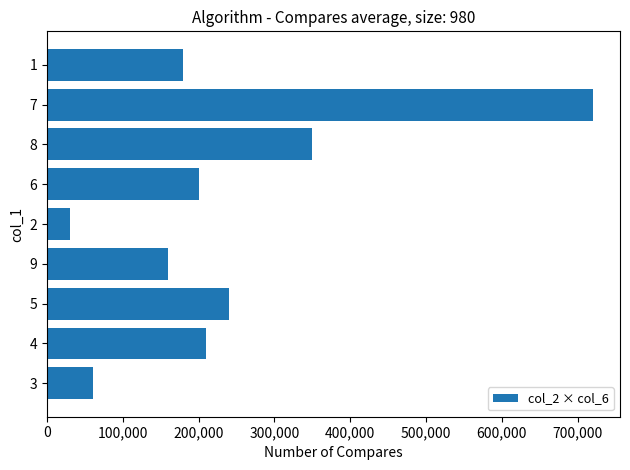

What is the minimum value shown in the chart?

30000